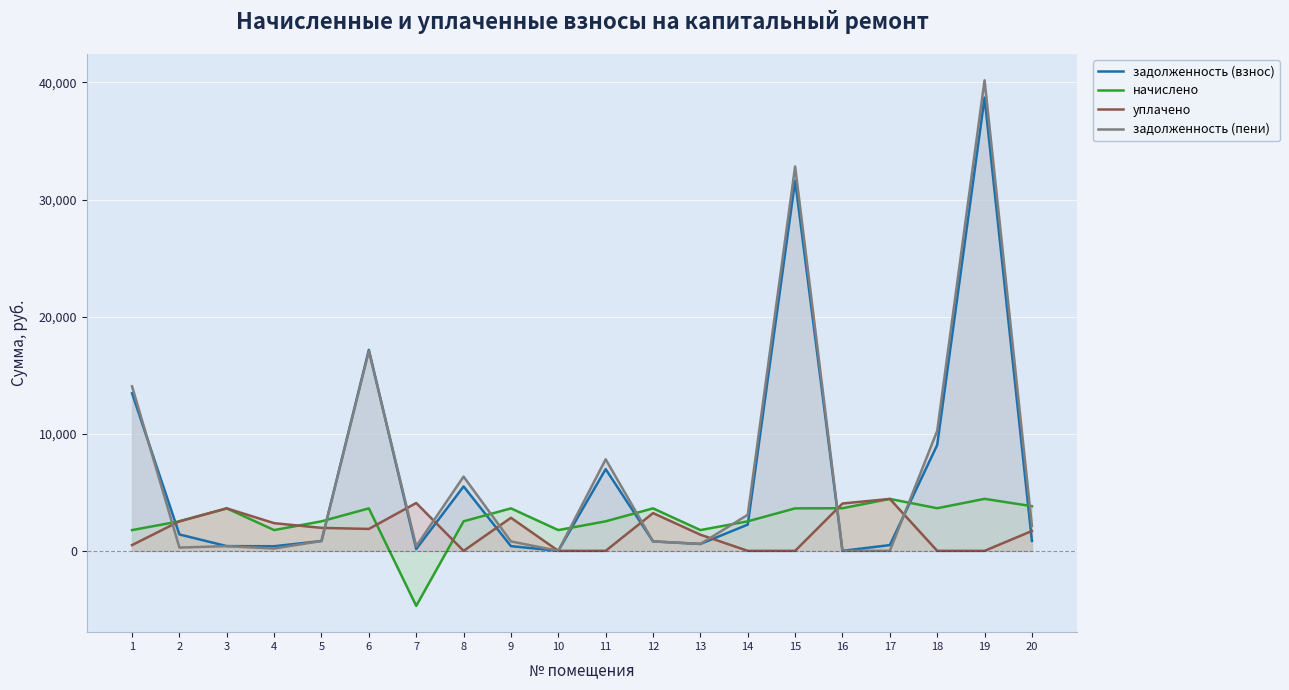

True or false: уплачено has a value of 2295.3 at 19.

False